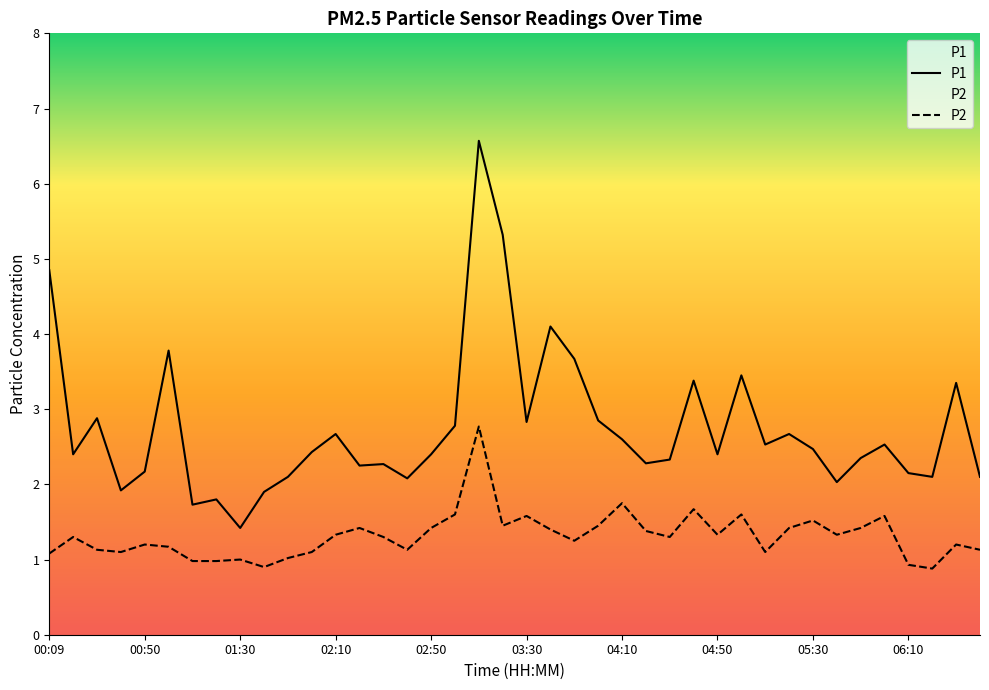

What is the value of the P1 point at the 8th from the left?

1.8